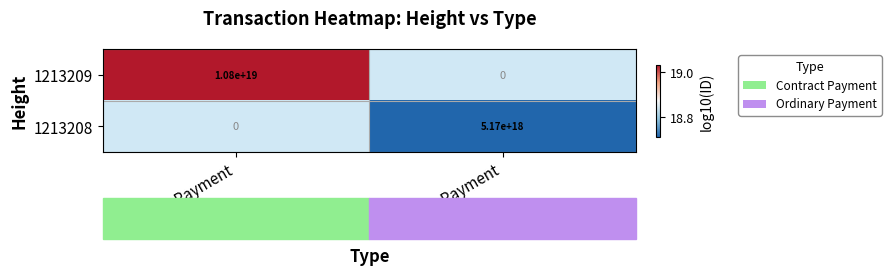

The 1213209 series shows 10800000000000000000 at Contract Payment. True or false?

True